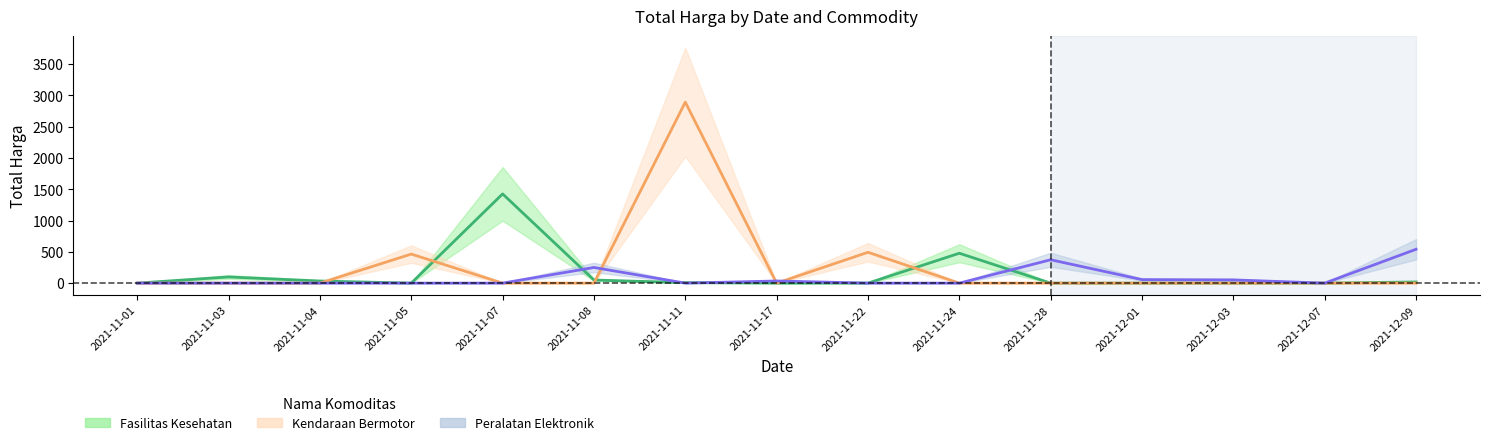

What is the difference between the maximum and minimum values in the Peralatan Elektronik series?

541.1